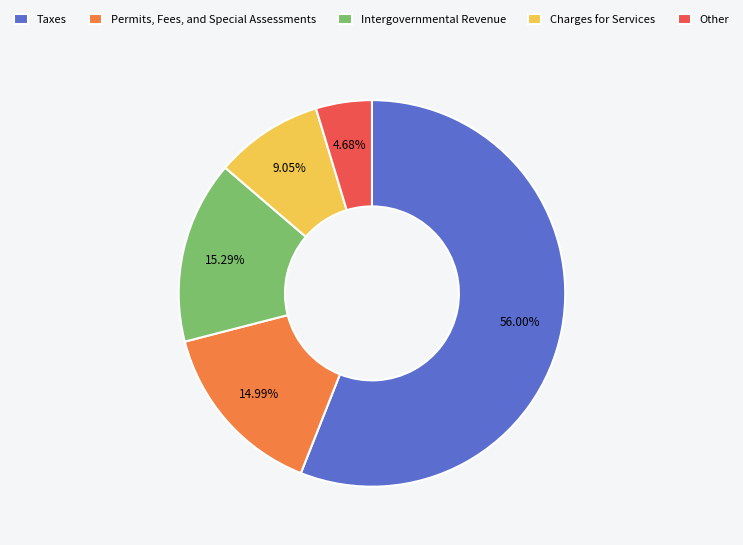

What percentage is NOT represented by Permits, Fees, and Special Assessments?

85.0%